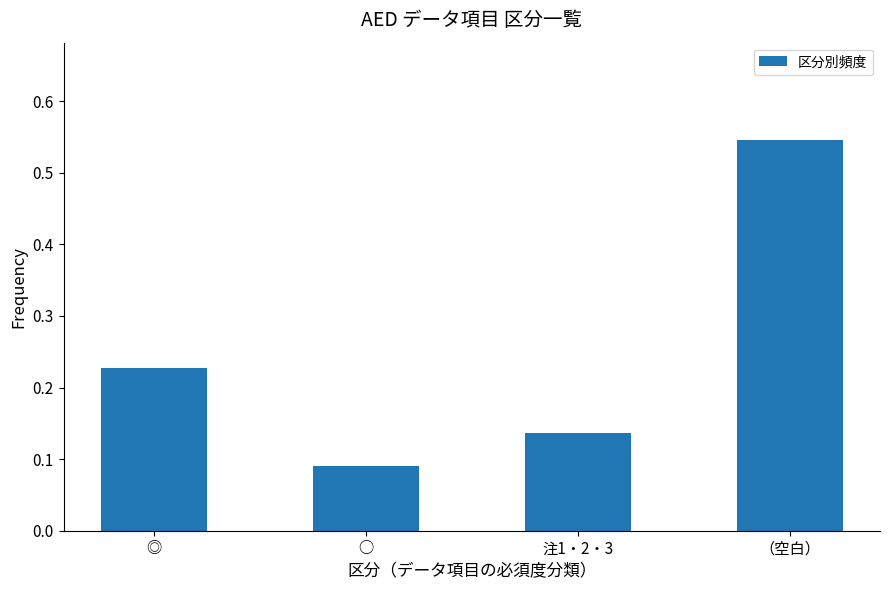

Are the bars grouped side by side (vs. stacked)?

No